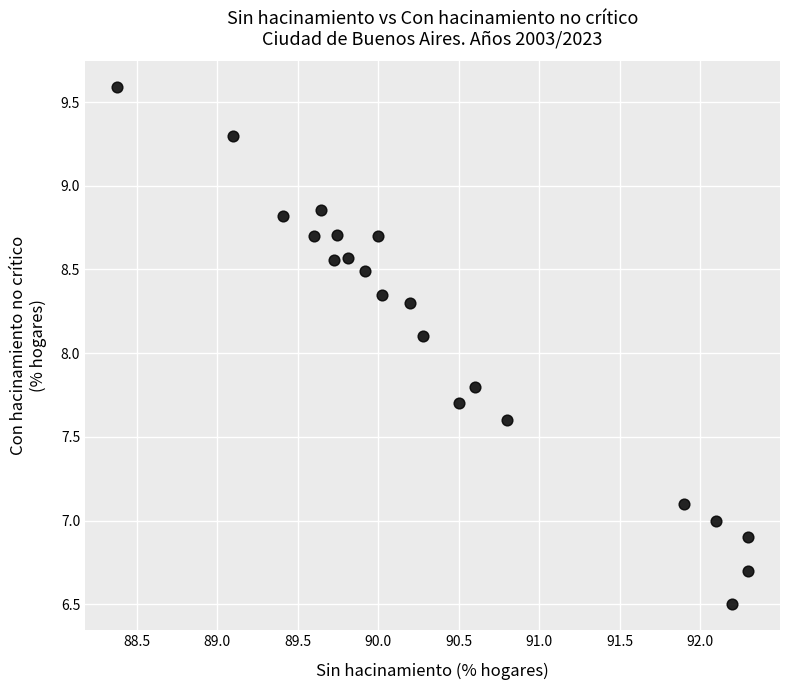

What Y value in the scatter plot is closest to 8?

8.1